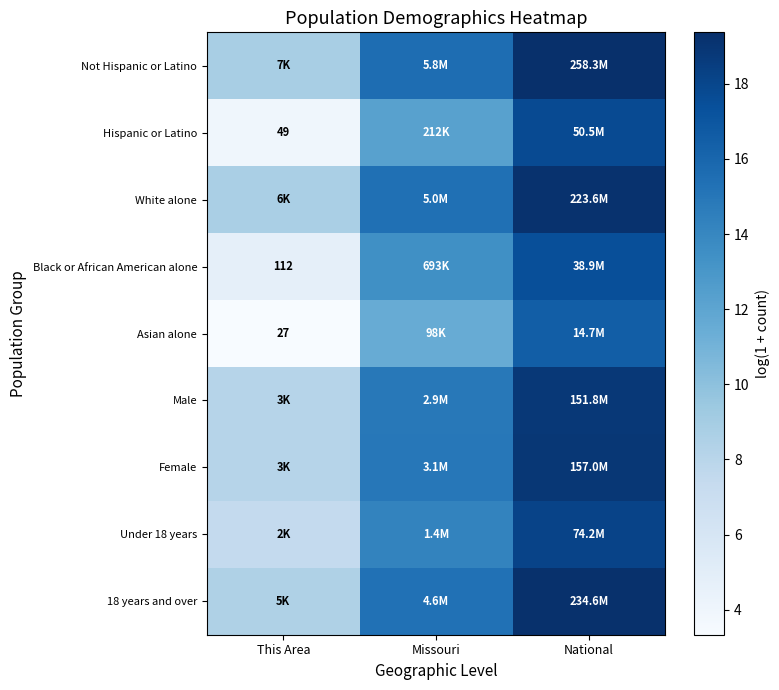

How many series are shown in this chart?

9